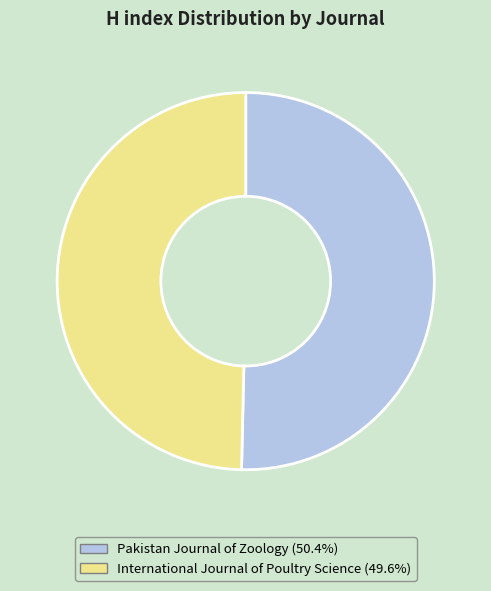

Which slice represents more than half of the pie?

Pakistan Journal of Zoology